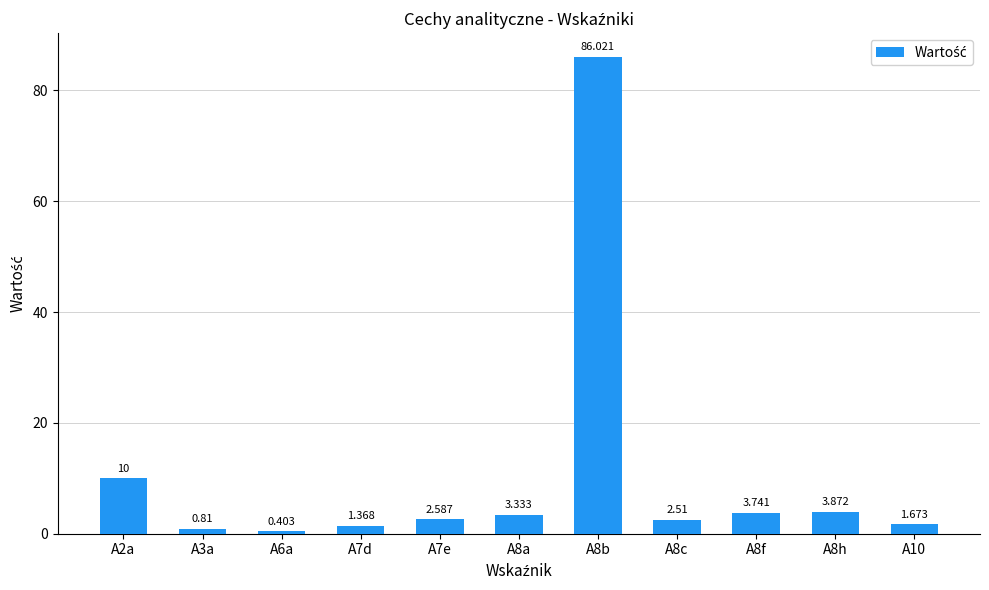

What is the average value?

10.6